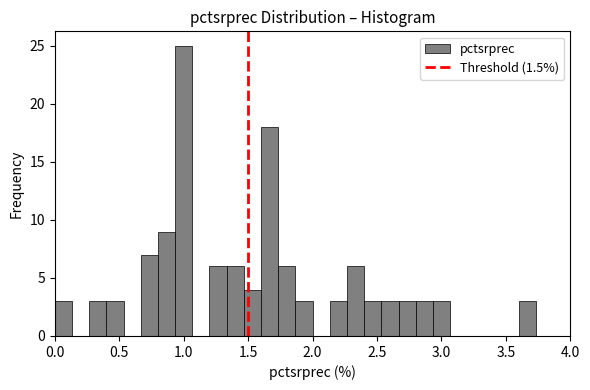

Around what value on the x-axis is the tallest bar? Give the approximate position of its centre, as read against the axis.

1.00